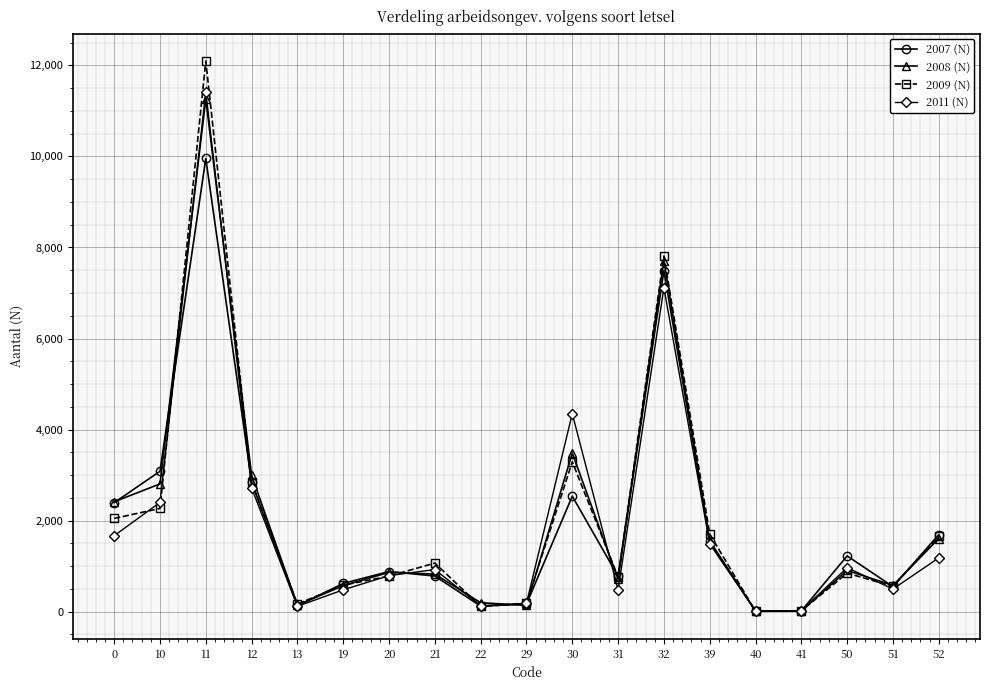

What value does the 2007 (N) series have at 31, to the nearest 10?

780